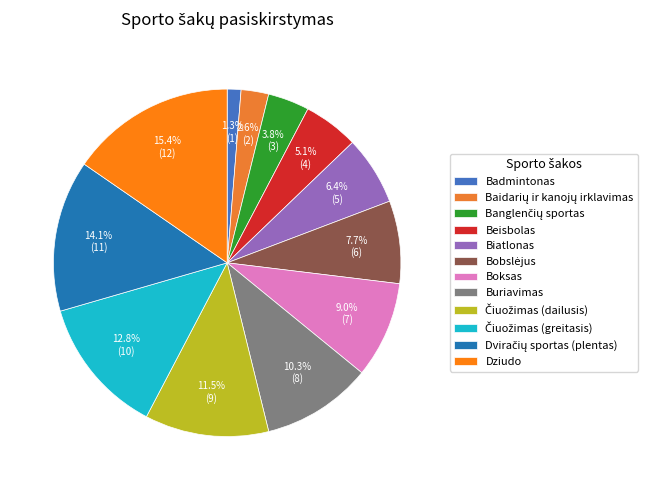

Which slice is the largest?

Dziudo